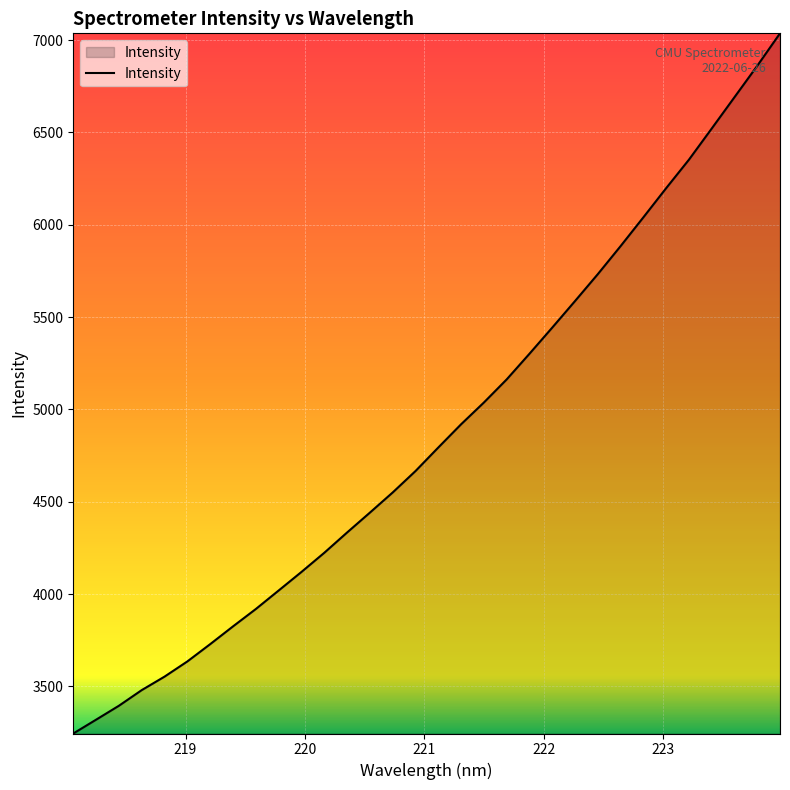

What is the difference between the maximum and minimum values?

3791.3